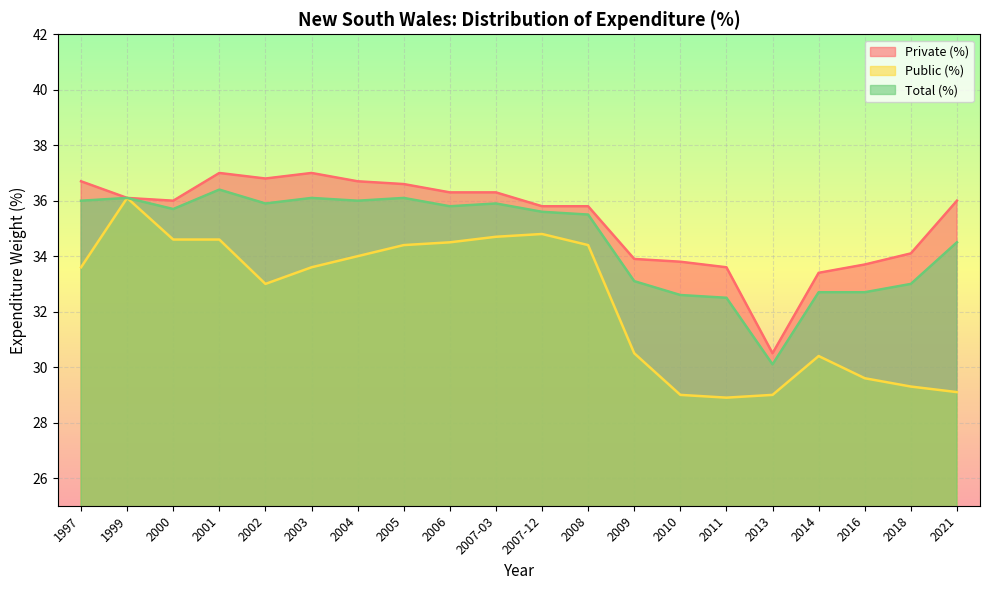

Rank the categories by Total (%) value from lowest to highest.

2013, 2011, 2010, 2014, 2016, 2018, 2009, 2021, 2008, 2007-12, 2000, 2006, 2002, 2007-03, 1997, 2004, 1999, 2003, 2005, 2001